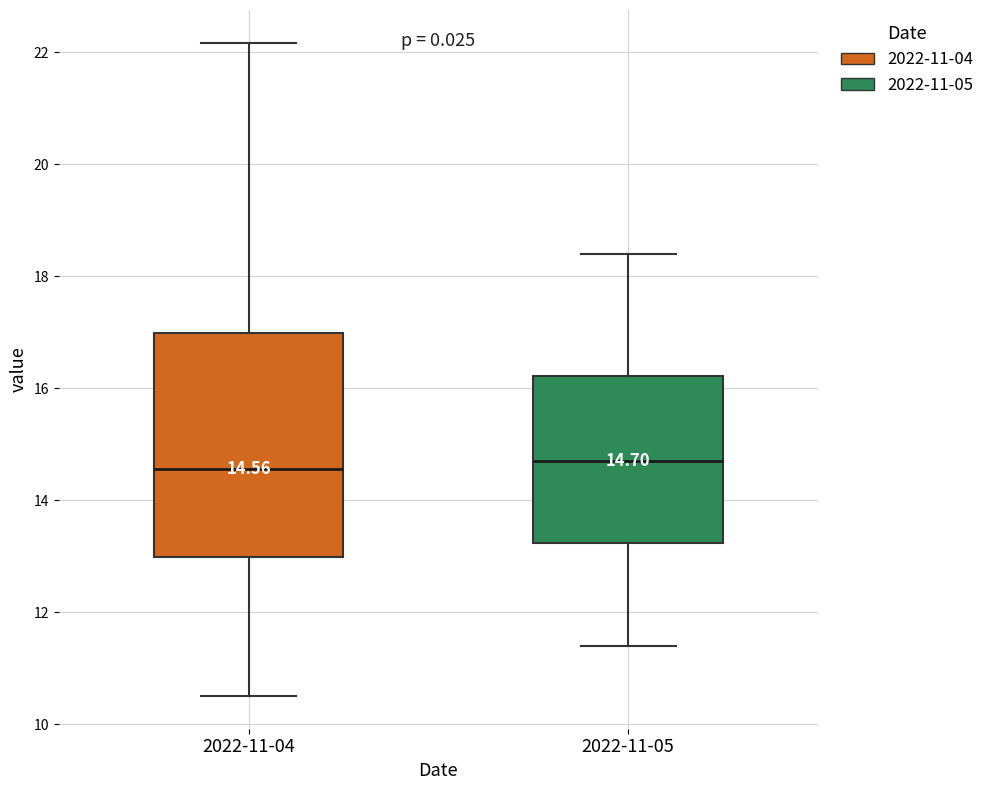

Comparing the boxes themselves (not the whiskers), which one is the tallest?

2022-11-04